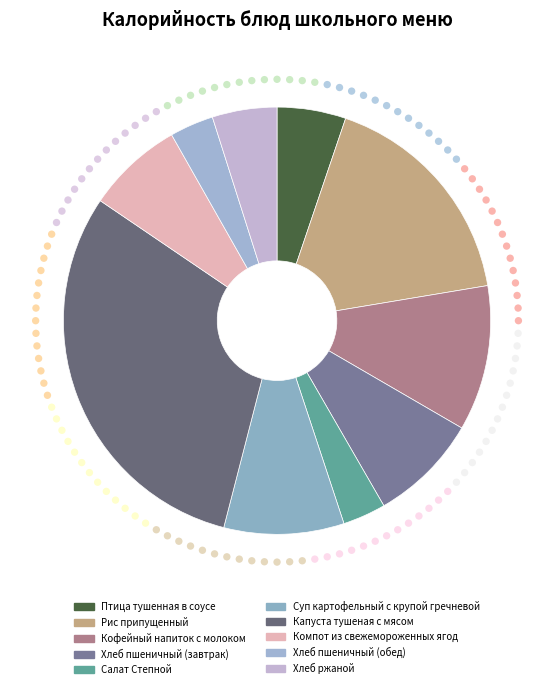

To the nearest percent, what is the difference between the largest and smallest slice percentages?

27%